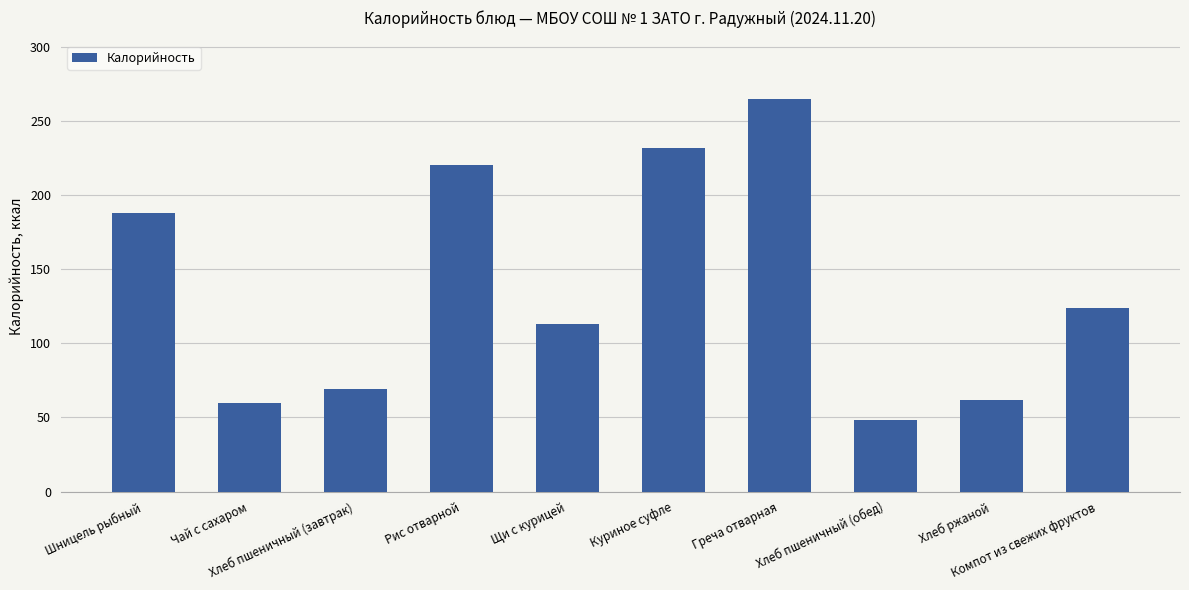

The value at Шницель рыбный is 187.8. True or false?

True